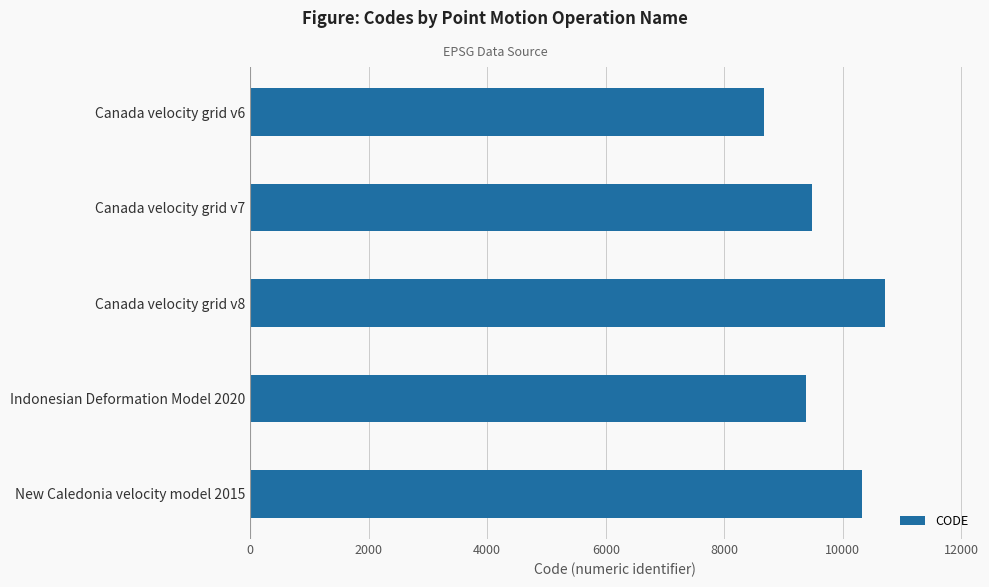

What is the average value?

9713